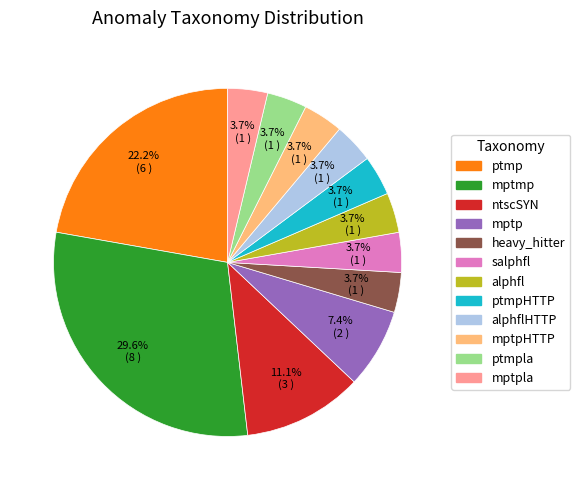

Does mptp account for over 50% of the chart?

No